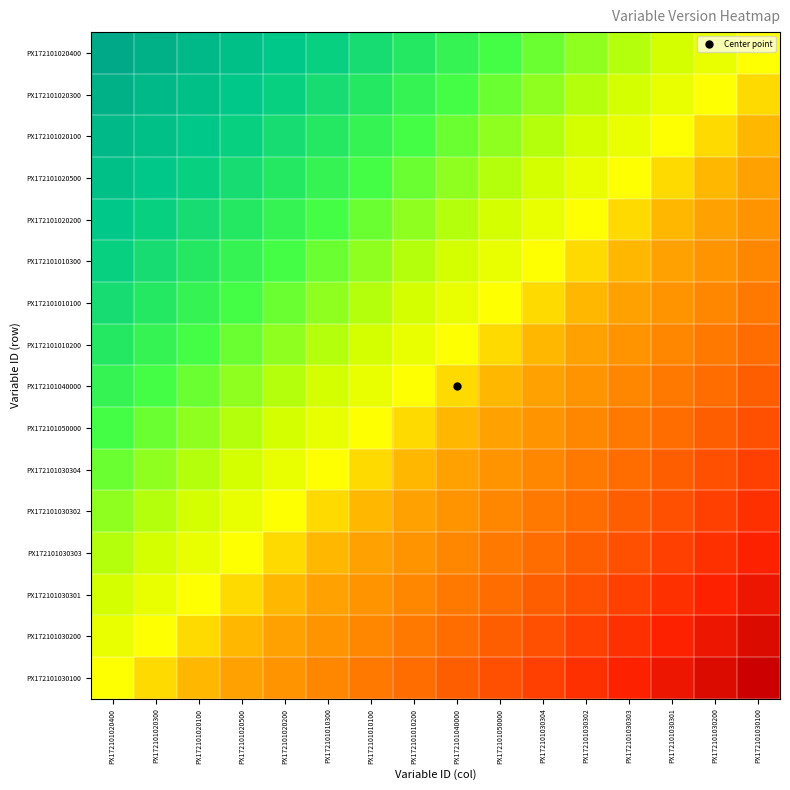

At how many categories does at least one series exceed 0?

15